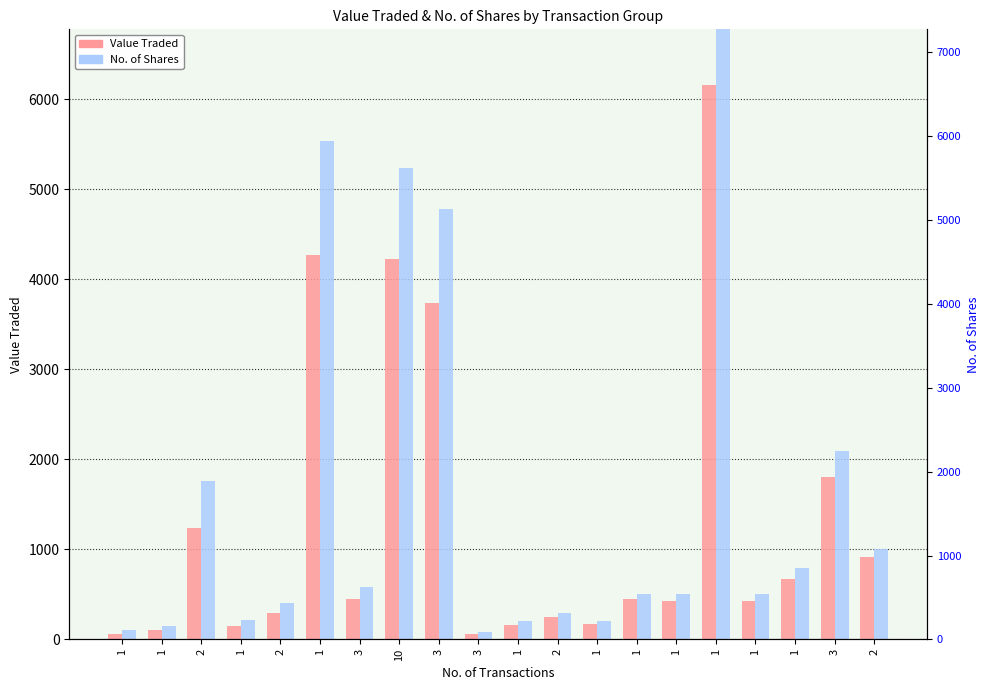

What is the minimum value for Value Traded?

63